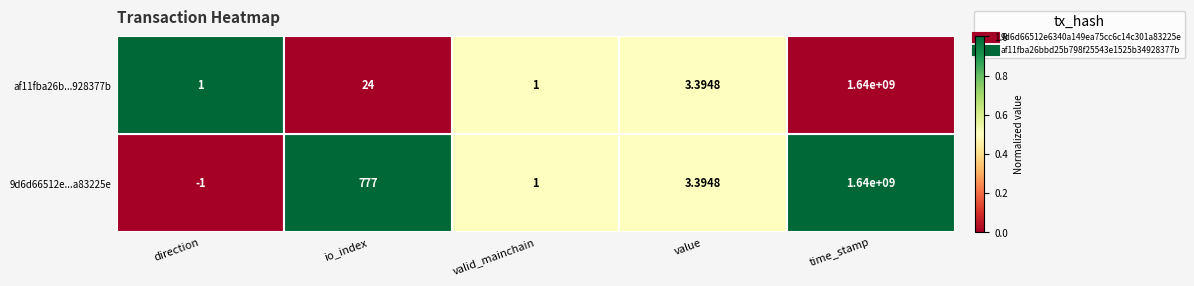

At which category is the sum across all series the highest?

time_stamp